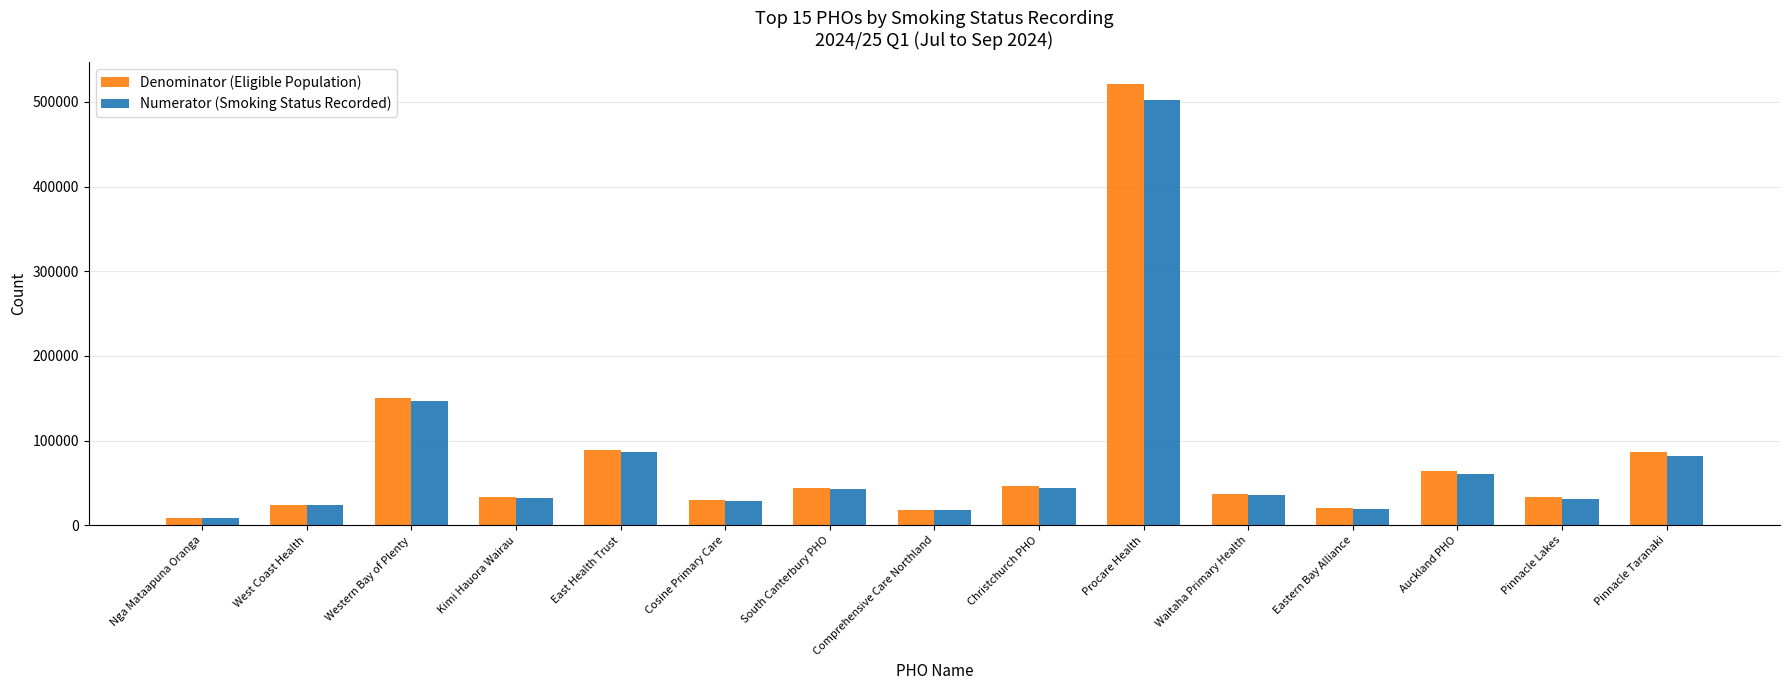

What value does the Denominator (Eligible Population) series have at South Canterbury PHO, to the nearest 10?

43600